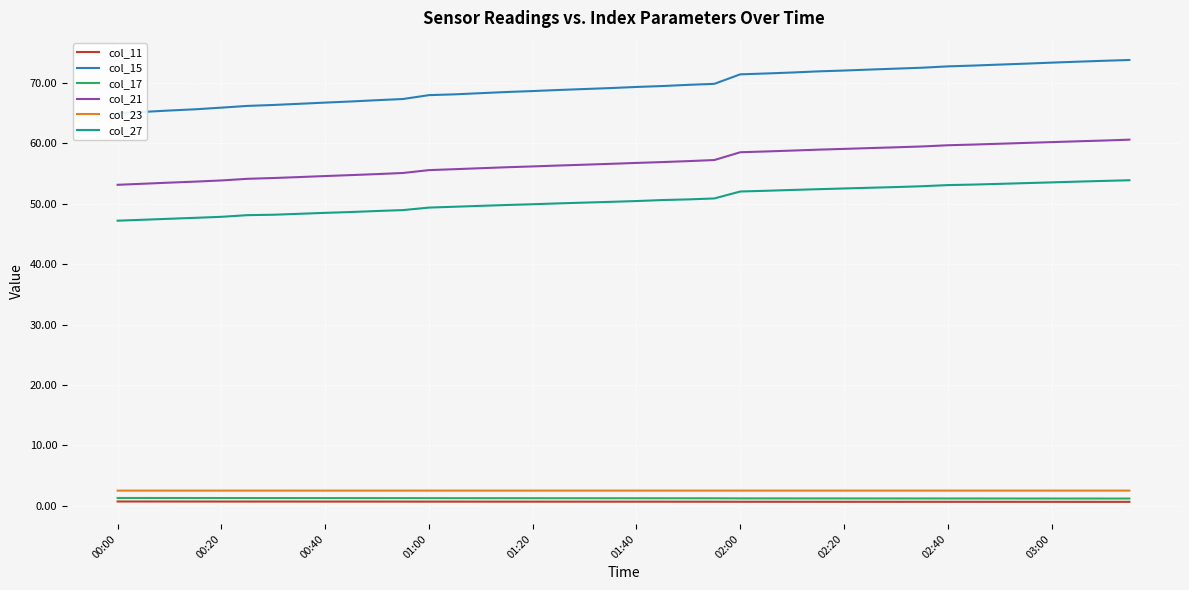

At 35, list the series in order from smallest to largest.

col_11, col_17, col_23, col_27, col_21, col_15